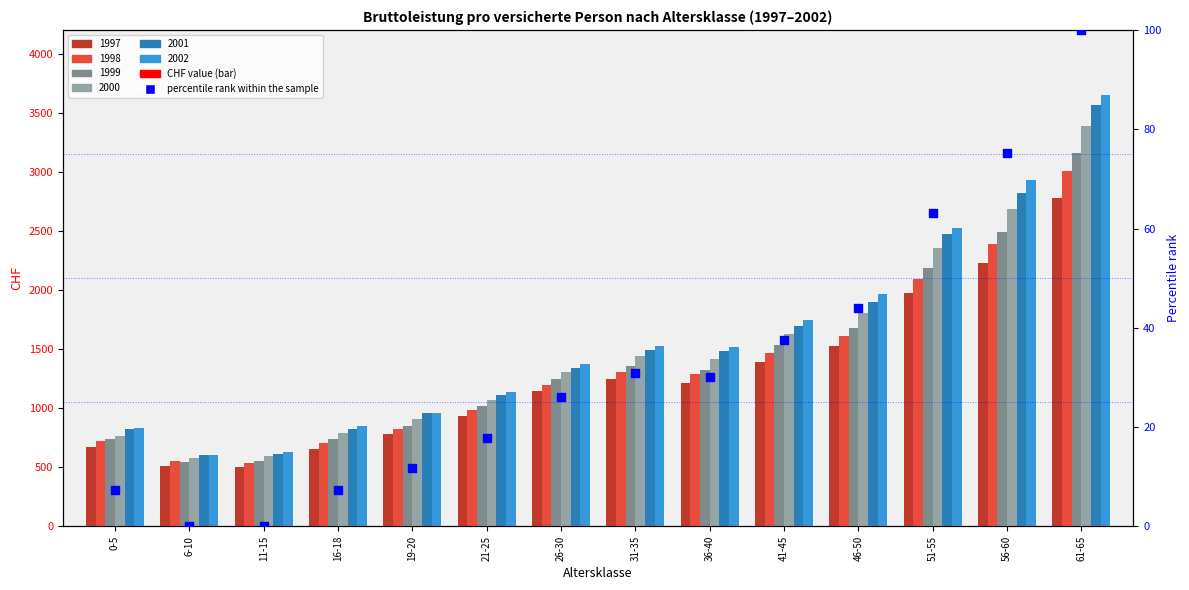

What is the change in value from 16-18 to 31-35?

+23.6